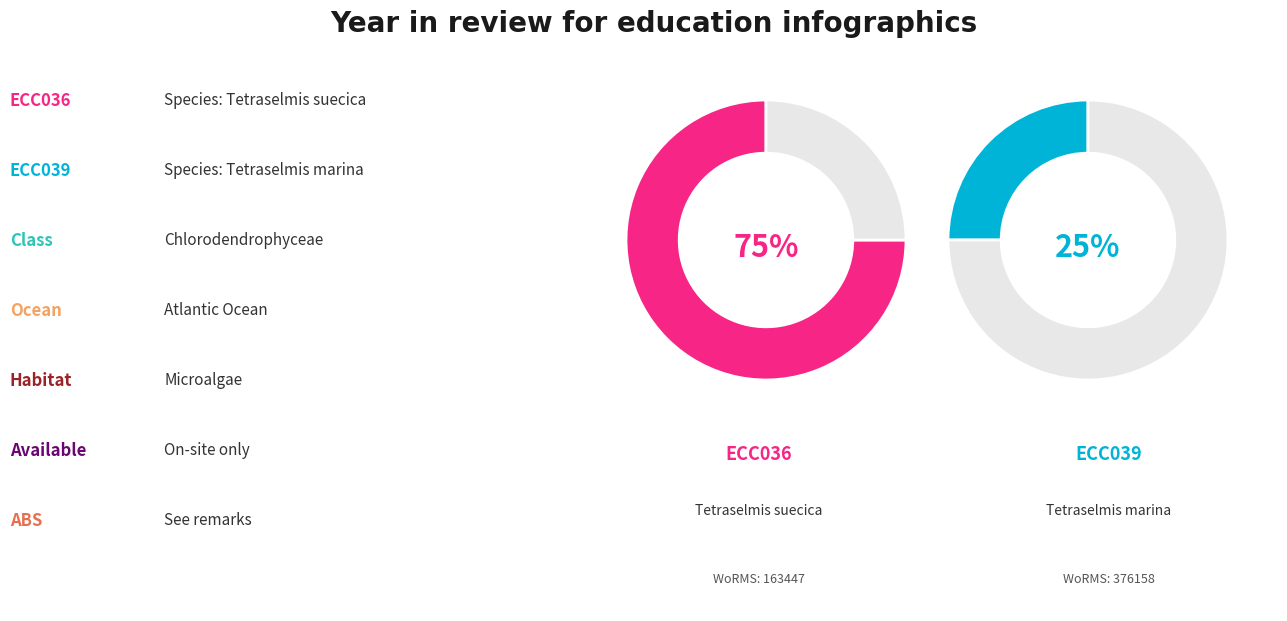

How many segments does this pie chart have?

2